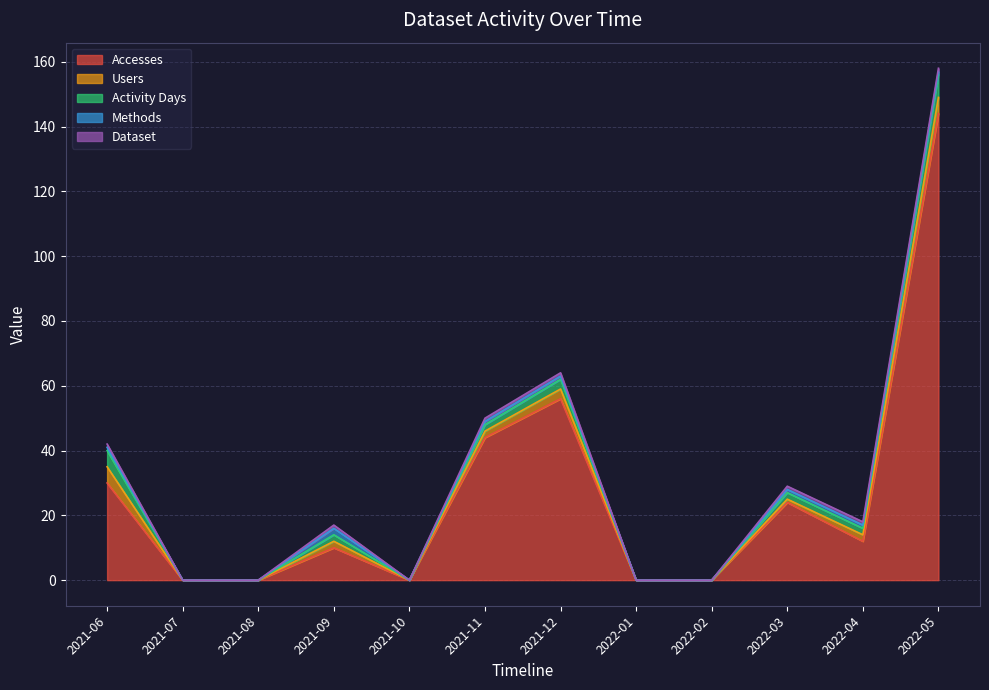

At which label does Activity Days reach its minimum?

2021-07